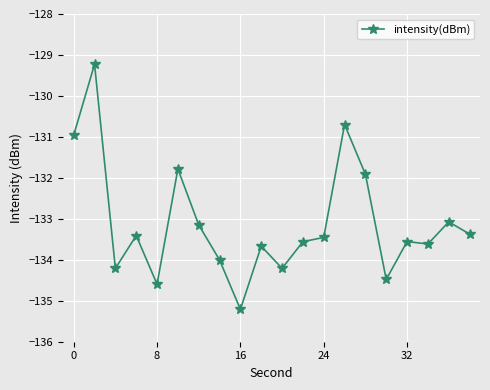

What is the average value?

-133.1